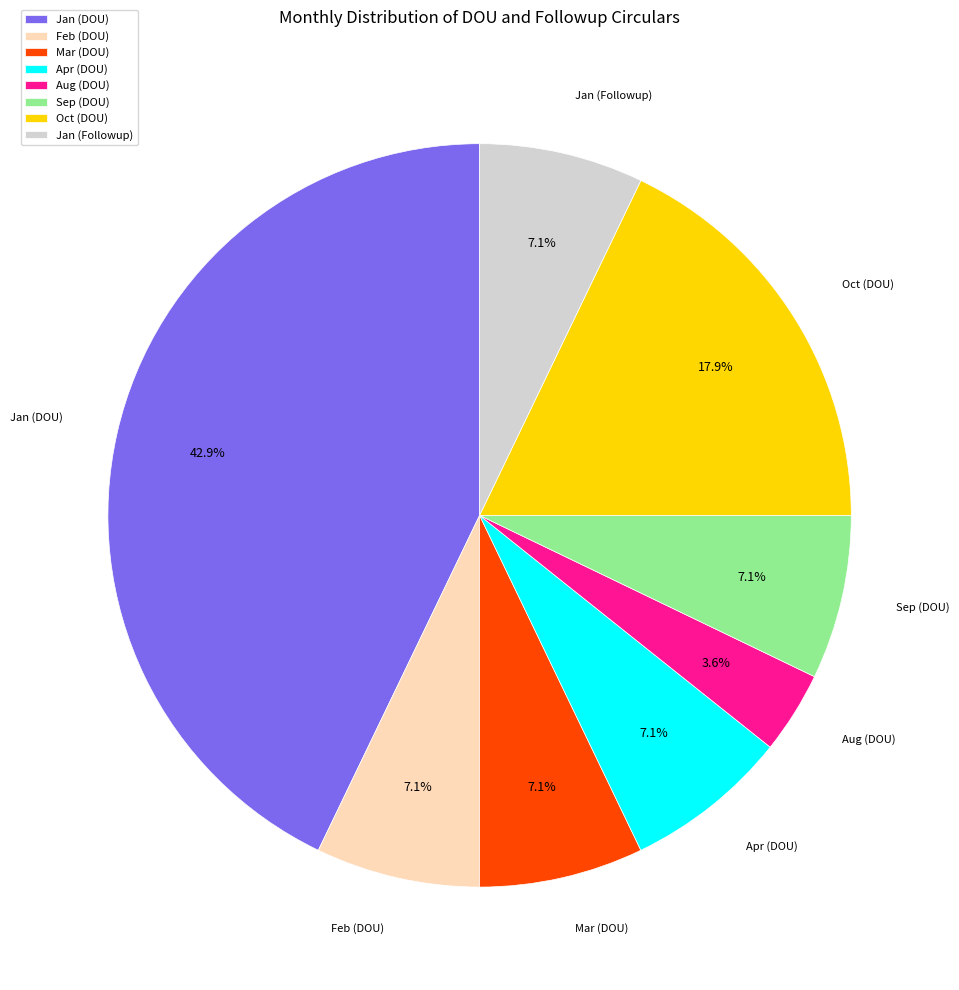

Is there a majority slice in this chart?

No